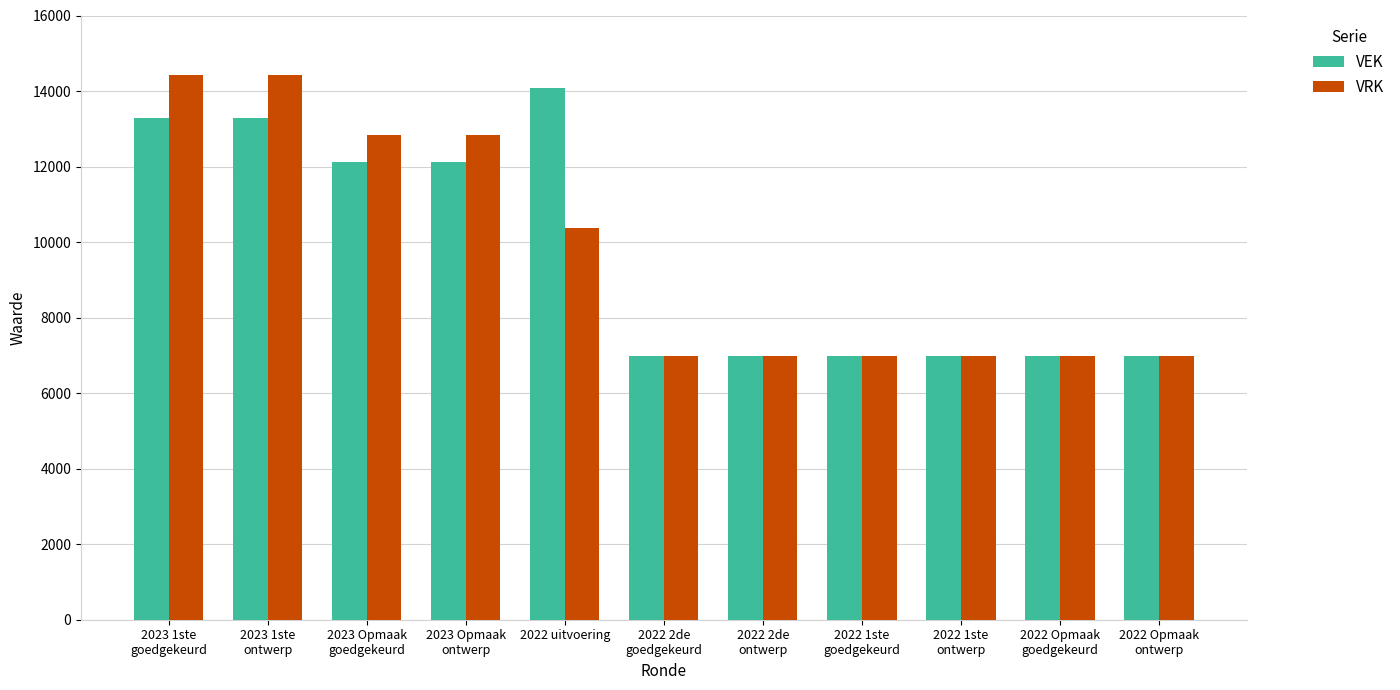

Which series changed the most between 2023 1ste
ontwerp and 2022 Opmaak
ontwerp?

VRK